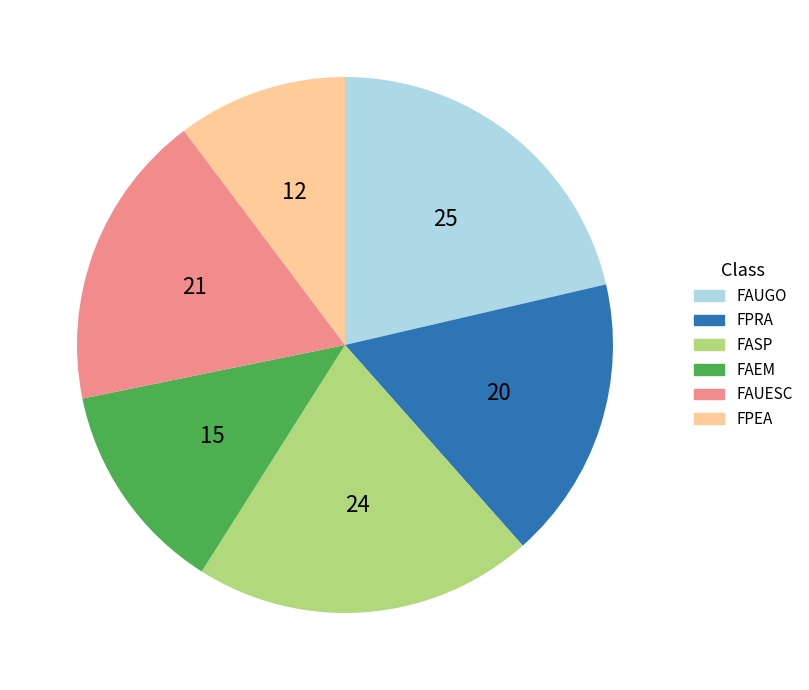

What is the smallest slice in the pie chart?

FPEA